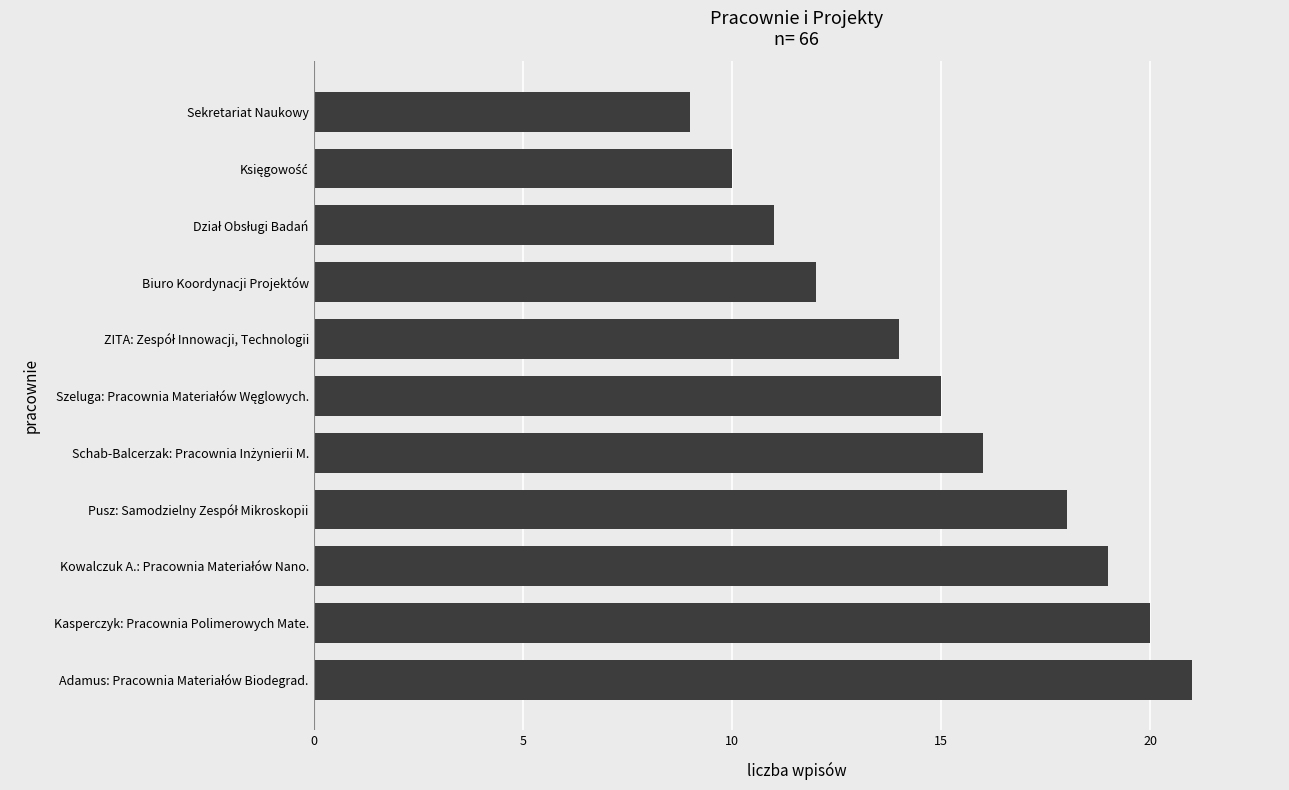

True or false: the data shows 20 at Kasperczyk: Pracownia Polimerowych Mate..

True